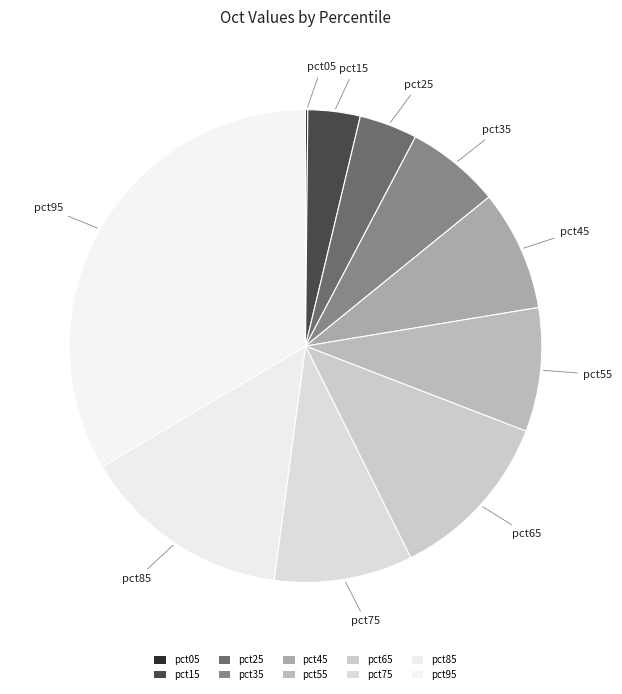

How many segments does this pie chart have?

10